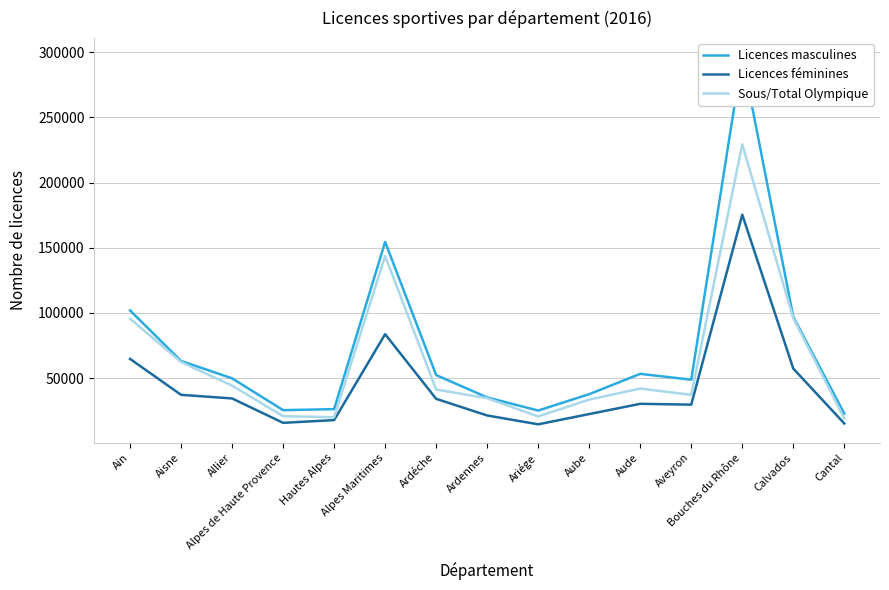

True or false: Licences masculines has a value of 178040 at Ain.

False